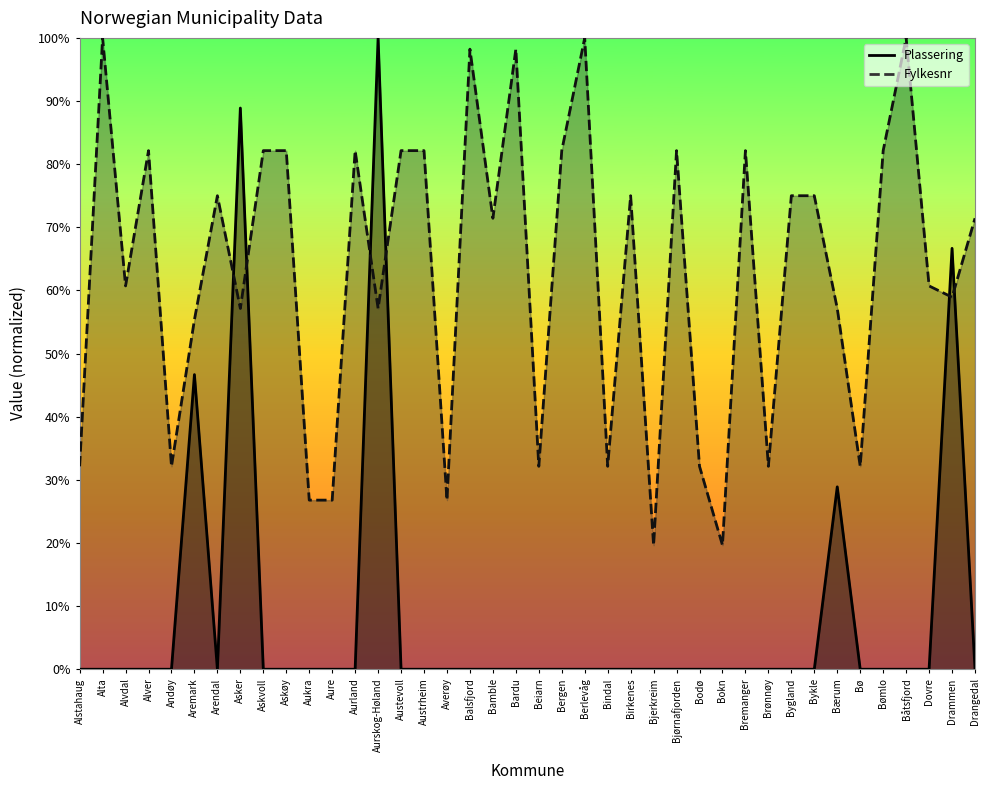

List the series in order of their peak value, highest first.

Plassering, Fylkesnr